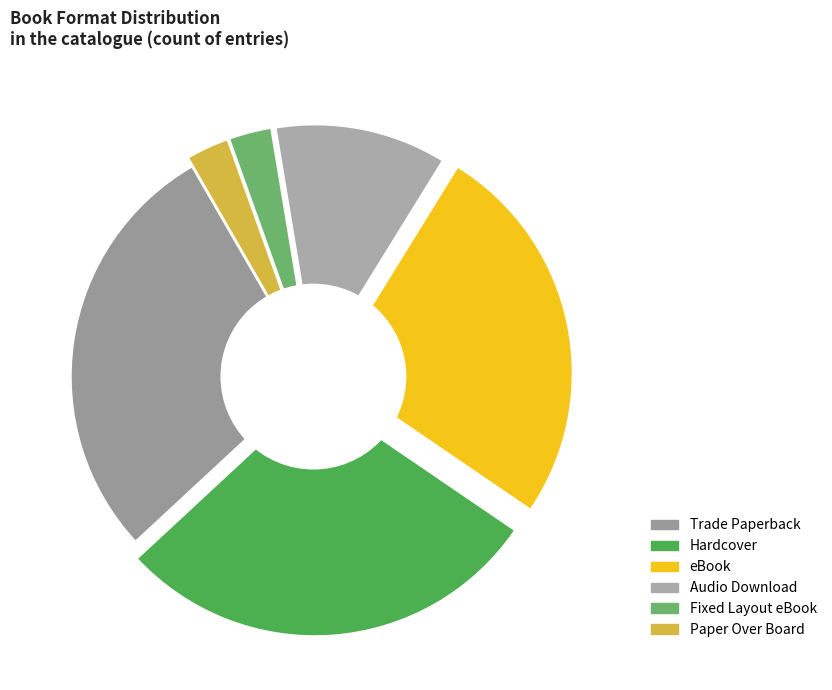

To the nearest percent, what portion does Hardcover represent?

29%